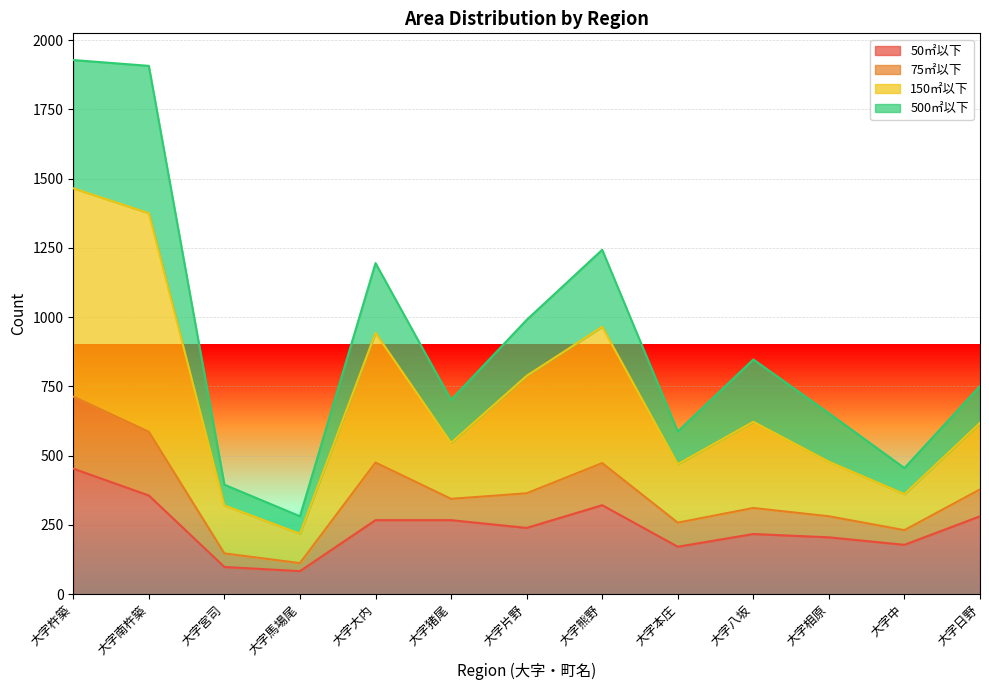

Where does the 150㎡以下 series first go above 751?

大字杵築